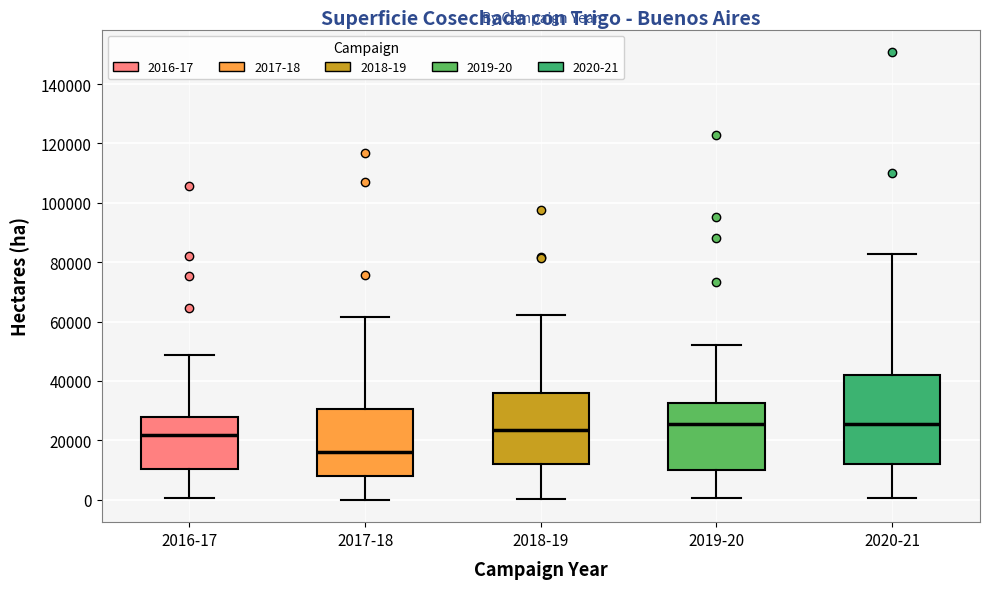

Which box's median line is the lowest?

2017-18